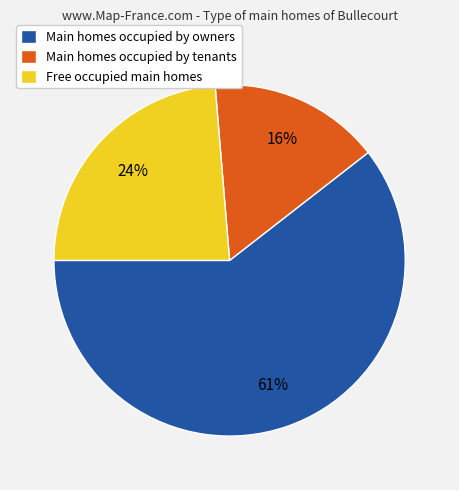

To the nearest percent, what is the combined percentage of Main homes occupied by owners and Main homes occupied by tenants?

76%